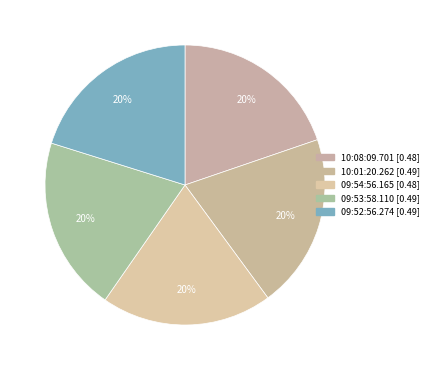

Count the number of slices in the pie.

5